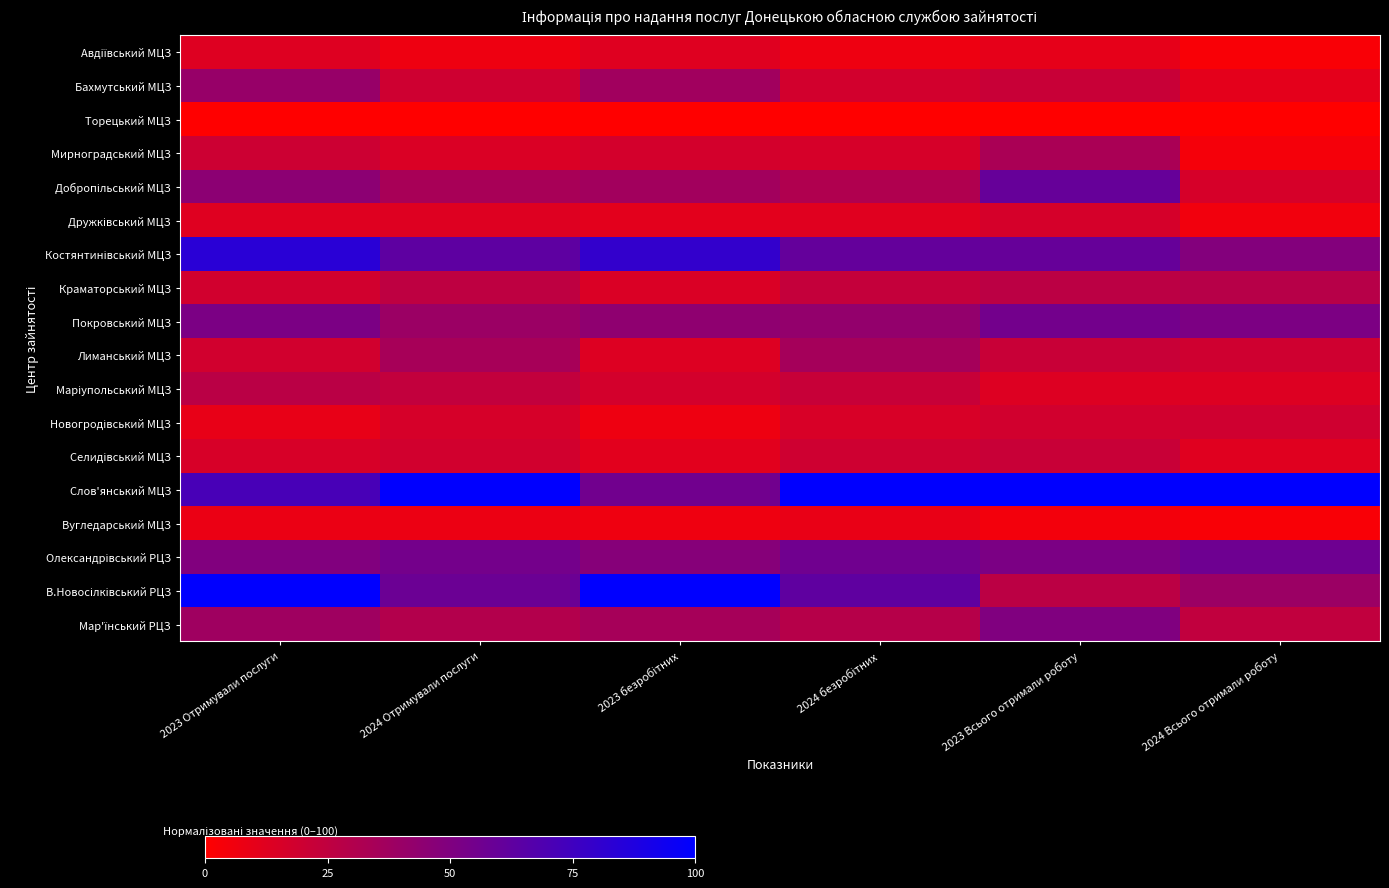

Which has a higher value, 2024 Всього отримали роботу or 2024 Отримували послуги?

2024 Отримували послуги